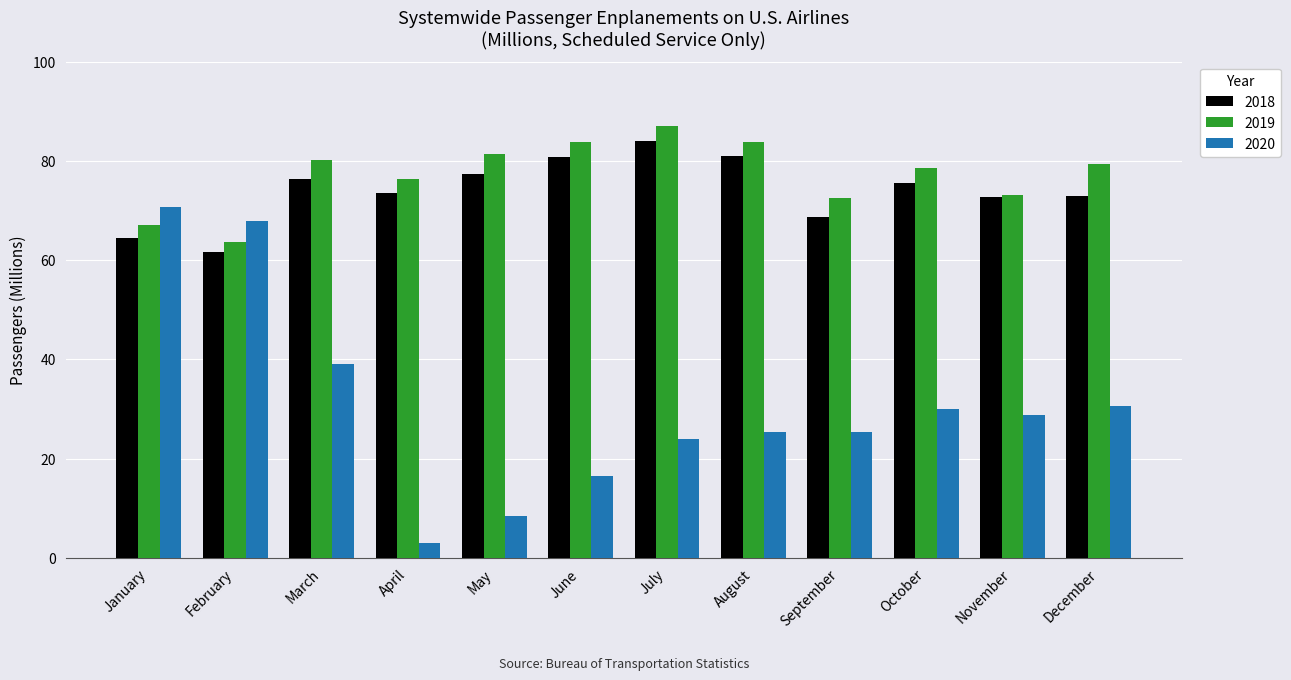

What is the spread (max minus min) of values at October?

48.6